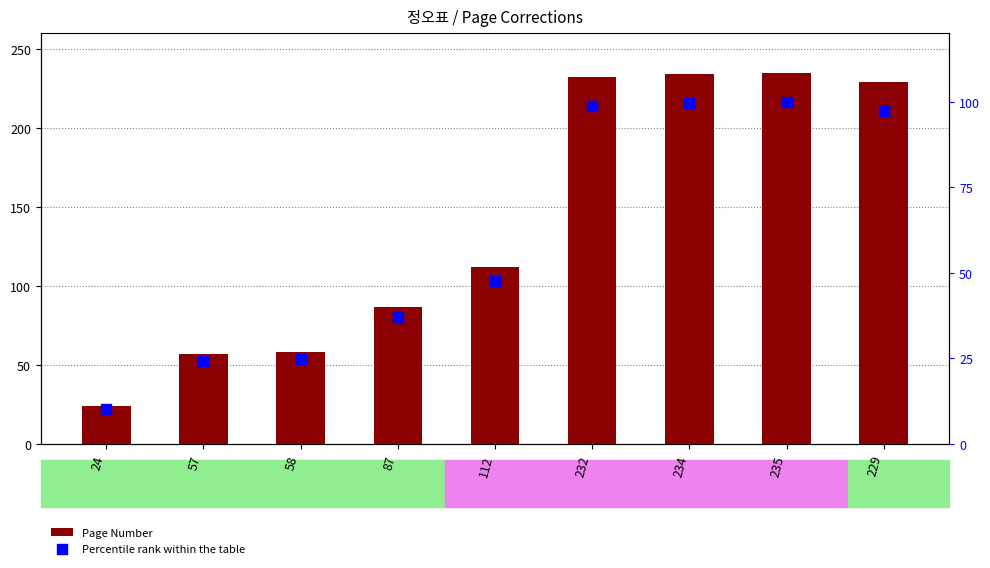

Which series contains the highest Y value?

Page Number